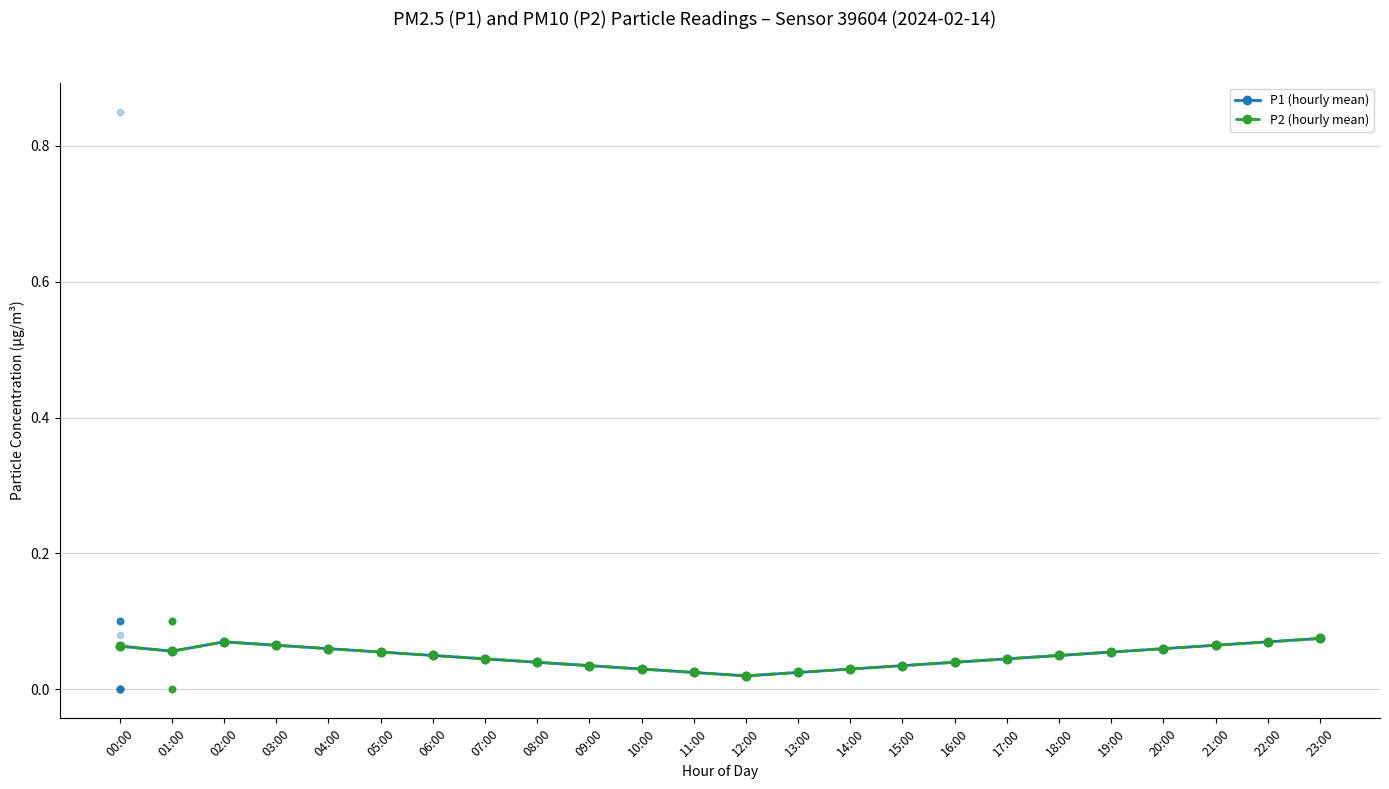

Which series reaches the maximum Y coordinate?

P1 (hourly mean)